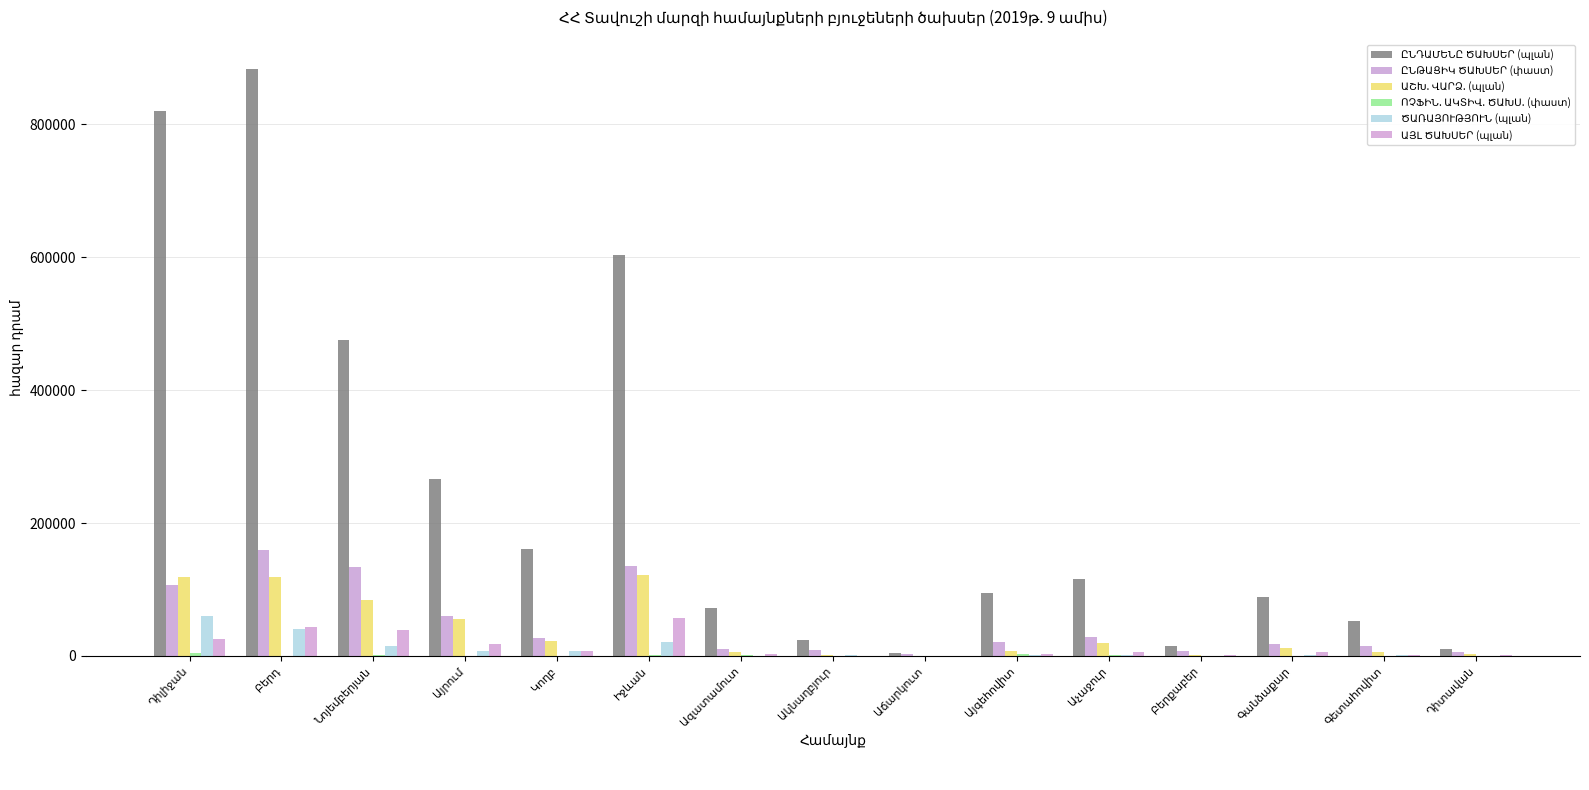

What is the difference between the highest and lowest values at Դիտավան?

10012.8